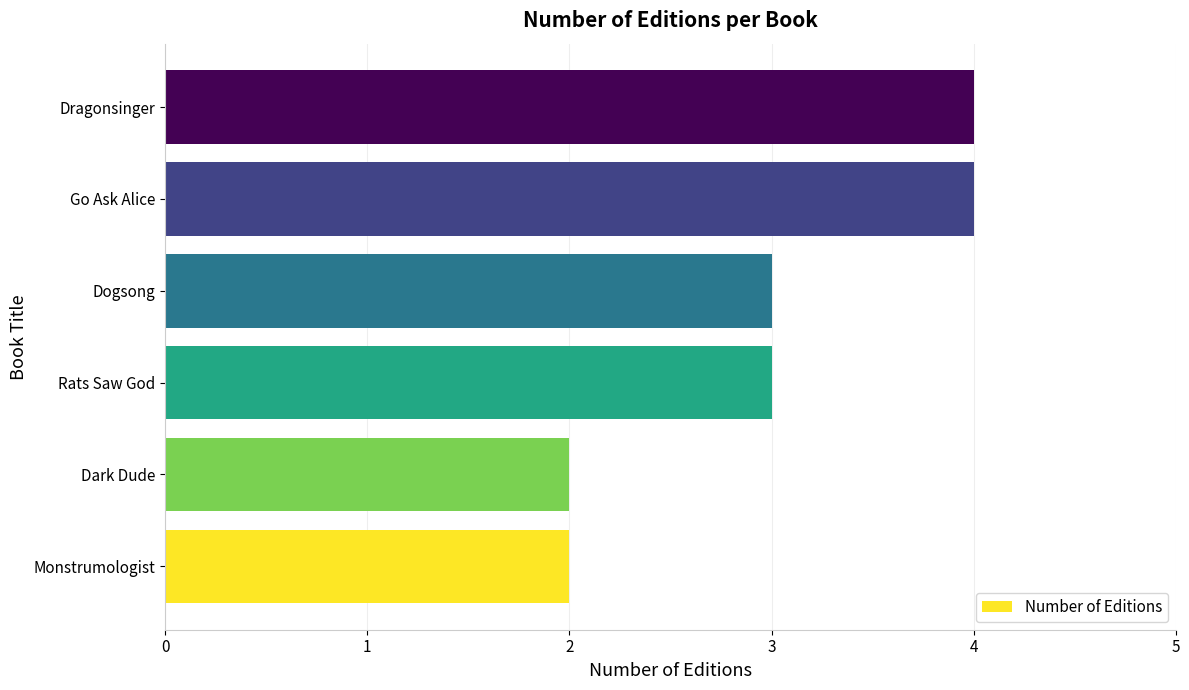

The chart shows a value of 5 at Rats Saw God. True or false?

False